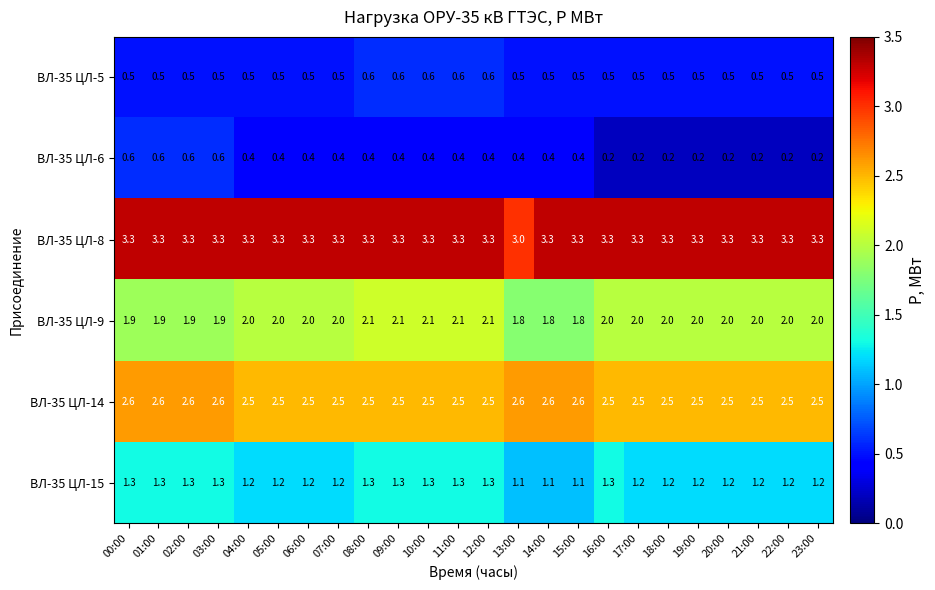

What is the maximum value shown in the chart?

3.3